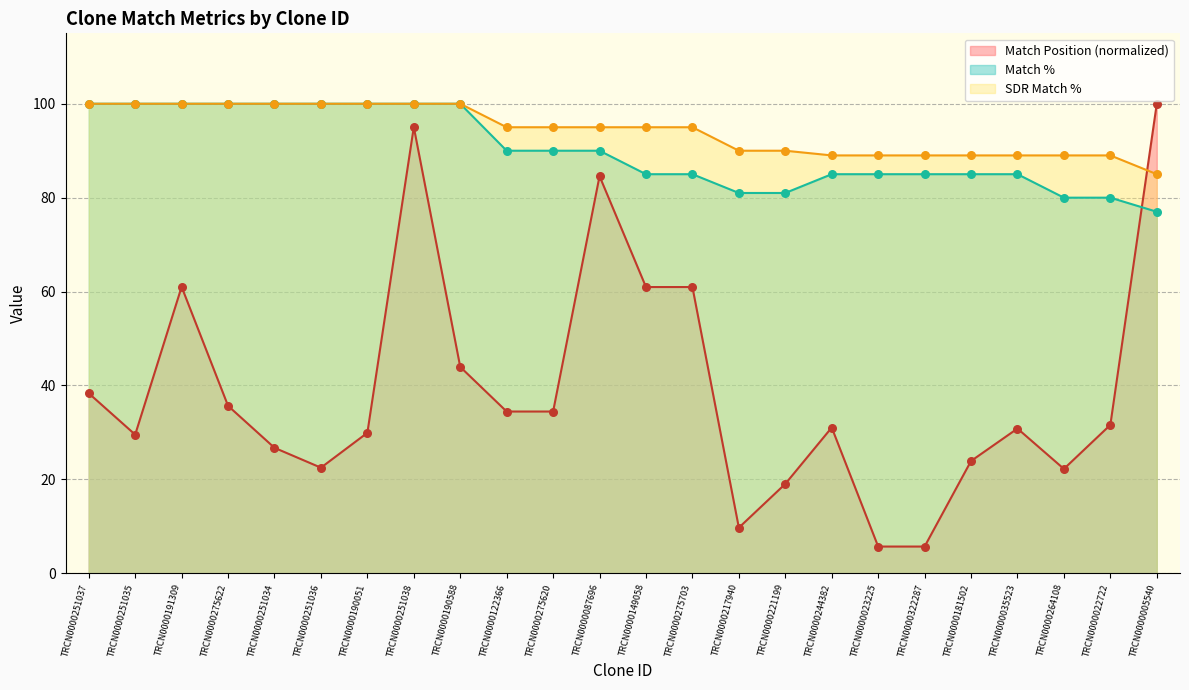

Which series contains the highest Y value?

Match Position